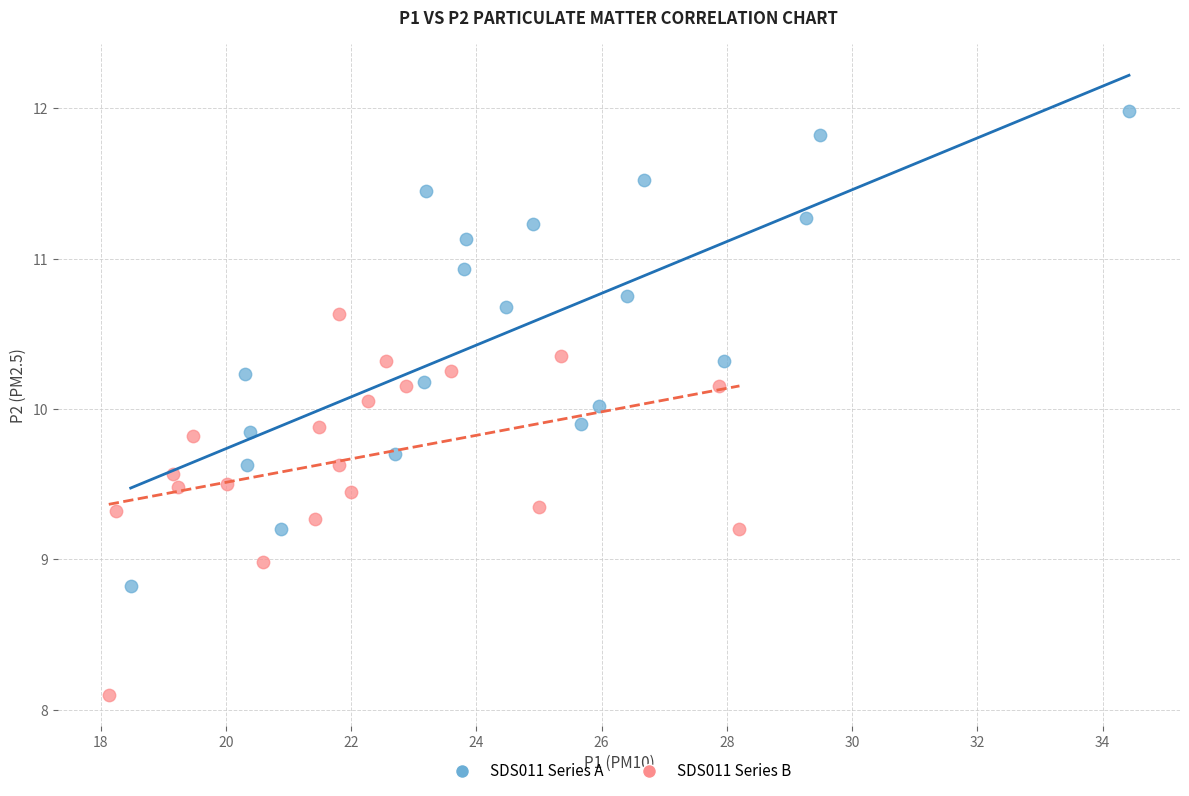

Which series has the largest Y range (max minus min)?

SDS011 Series A